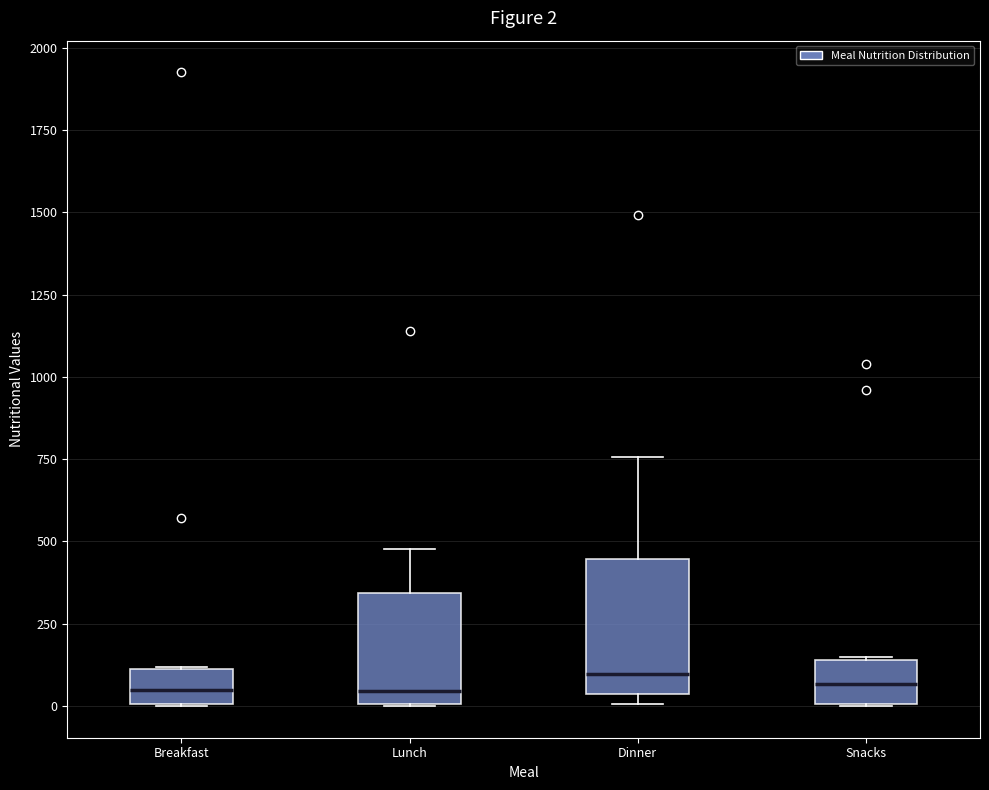

Comparing the boxes themselves (not the whiskers), which one is the tallest?

Dinner